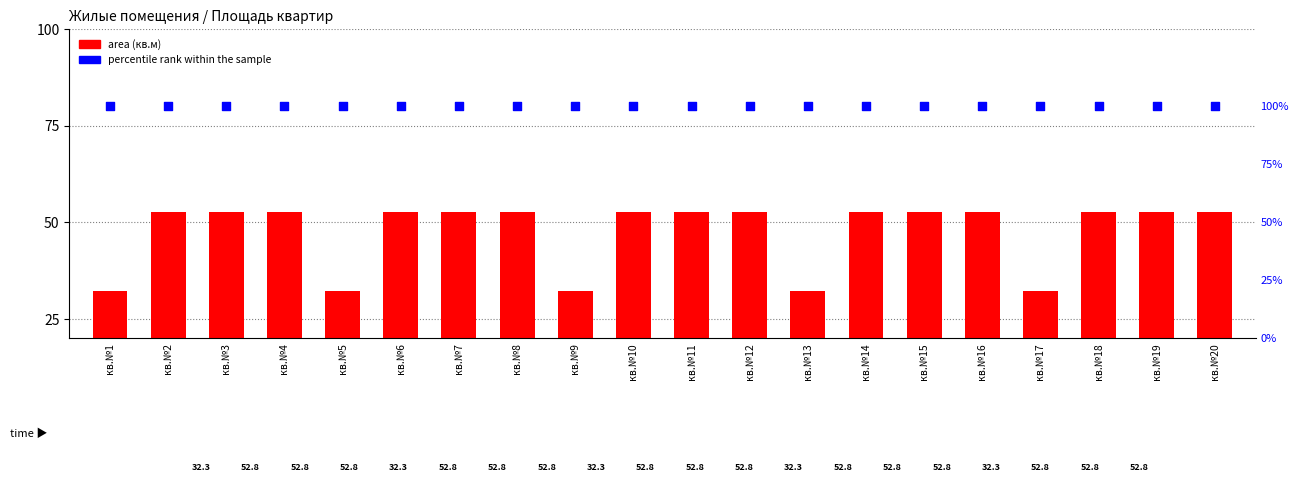

What is the total value across all series at кв.№1?

132.3